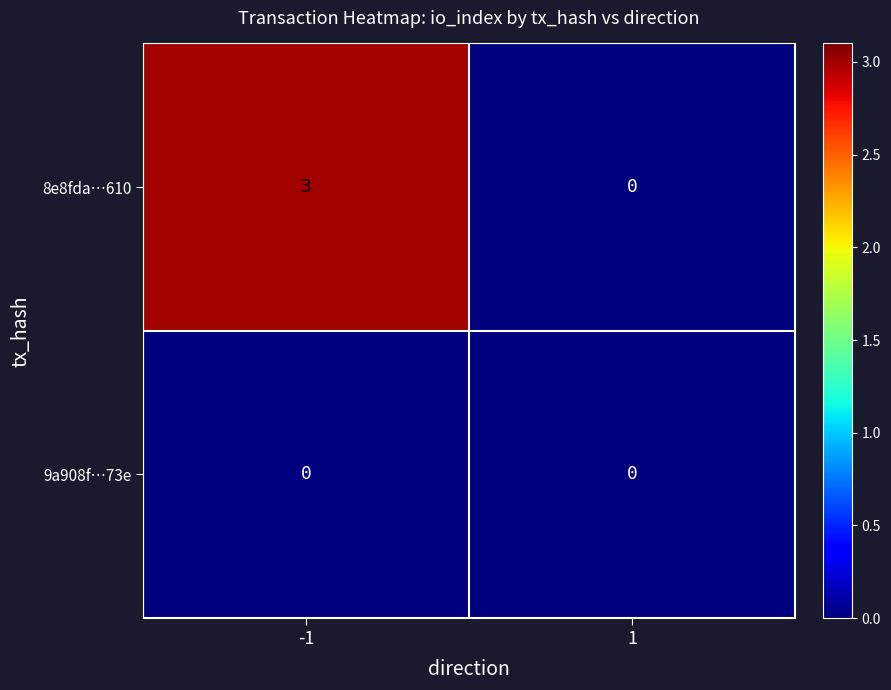

What is the maximum value shown in the chart?

3